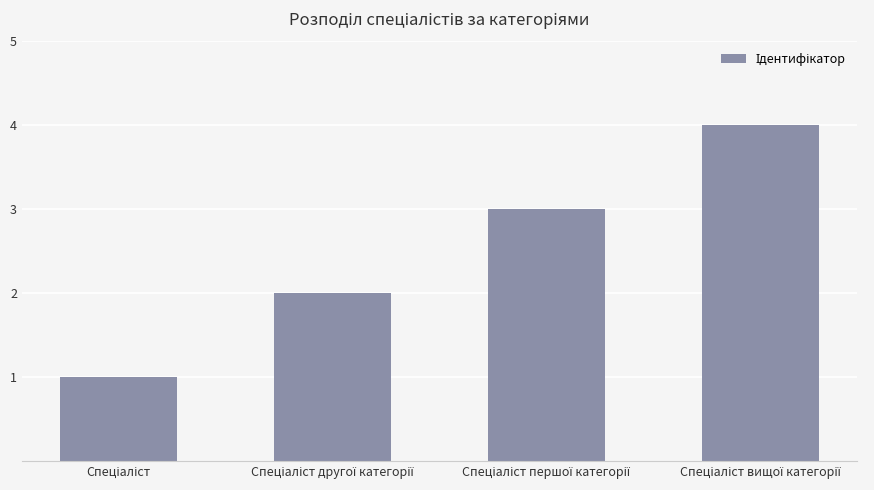

What is the maximum value shown in the chart?

4